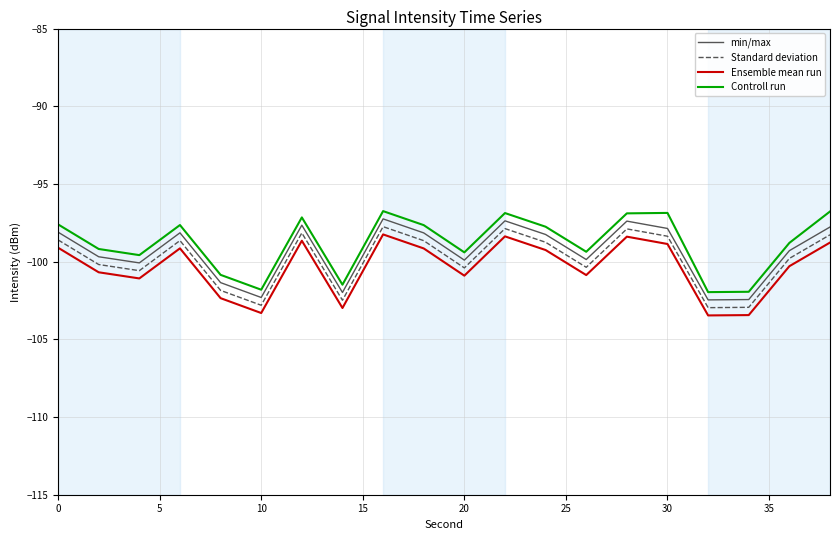

True or false: Ensemble mean run and Standard deviation cross at least once.

False